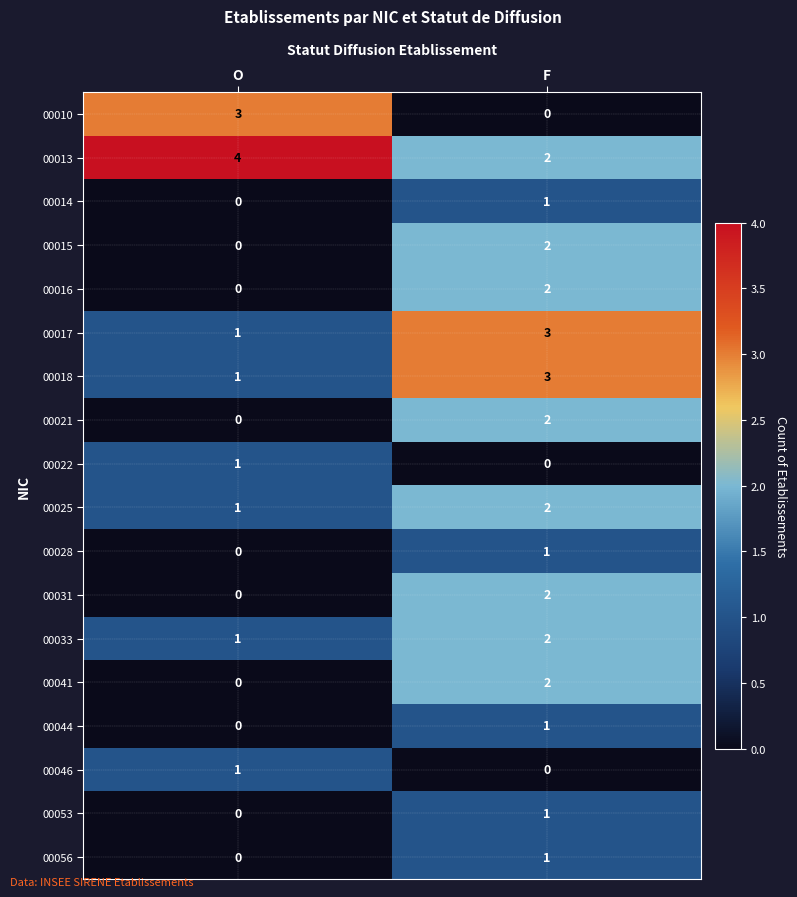

Where is 00014 nearest to the value 0?

O